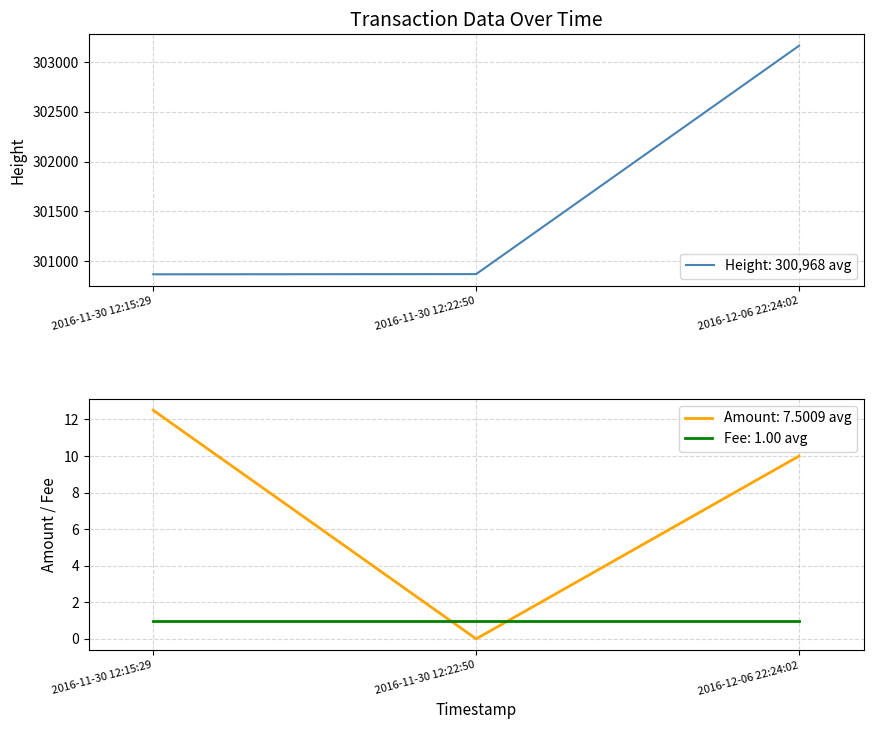

What value does the Amount series have at 2016-11-30 12:15:29?

12.5